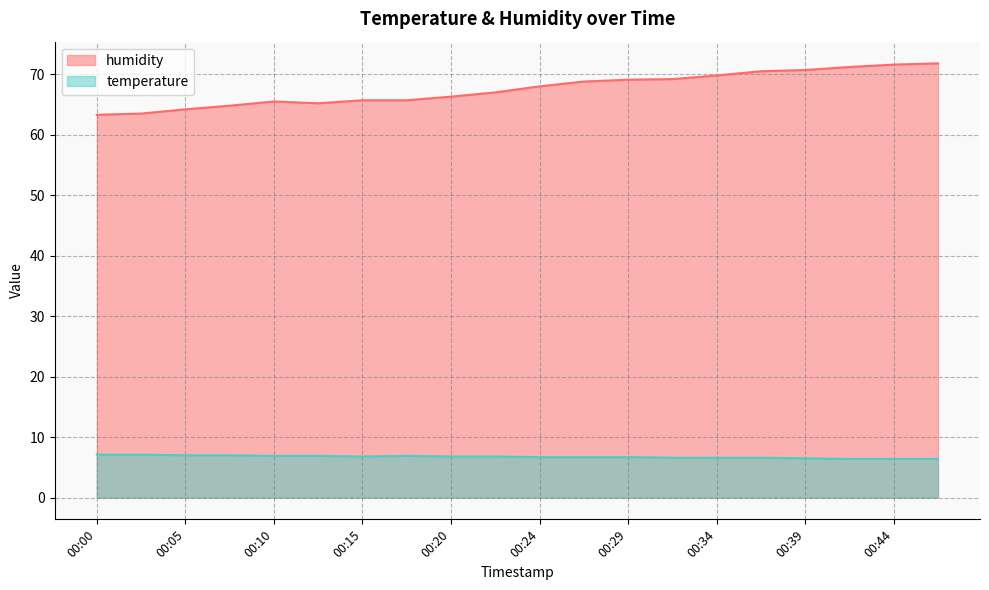

Does the chart display data point markers on the line(s)?

No